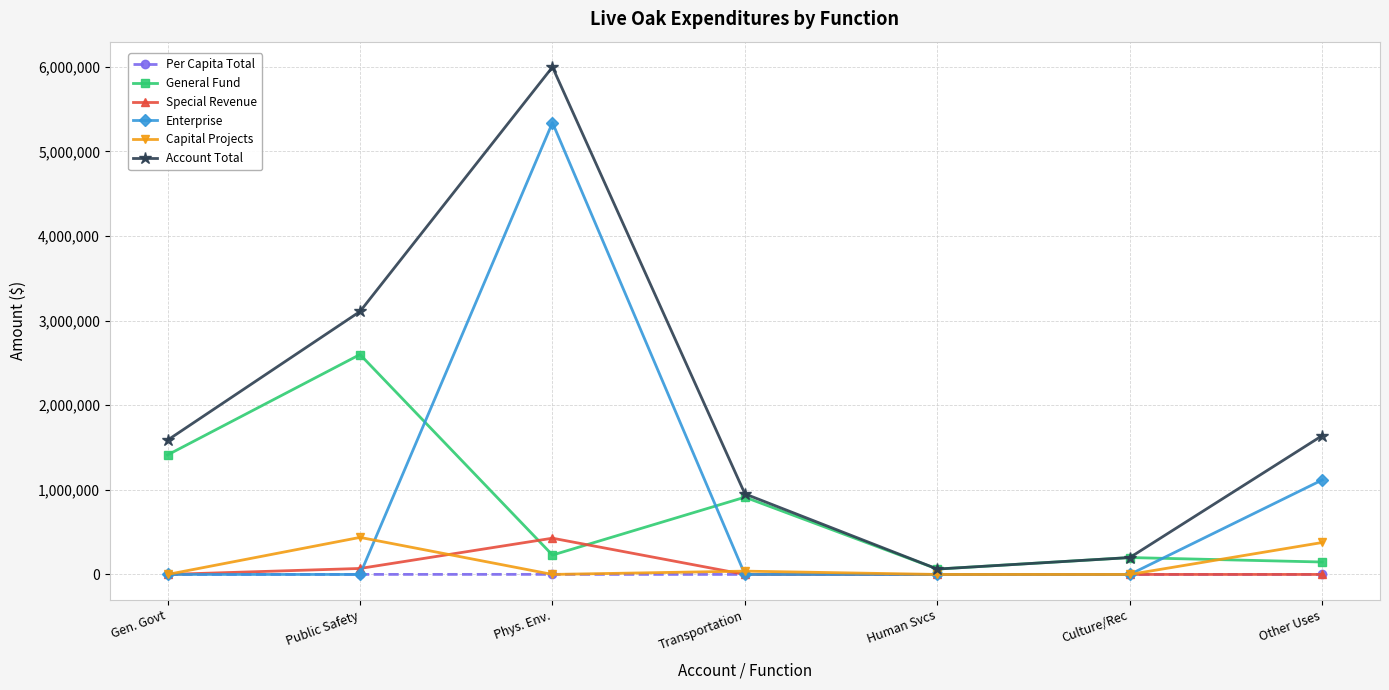

Which series has the largest range (max minus min)?

Account Total